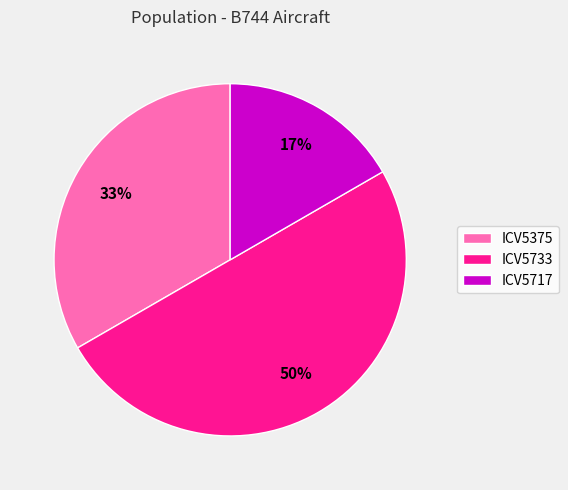

Is it true that ICV5375 is 28% of the pie?

False